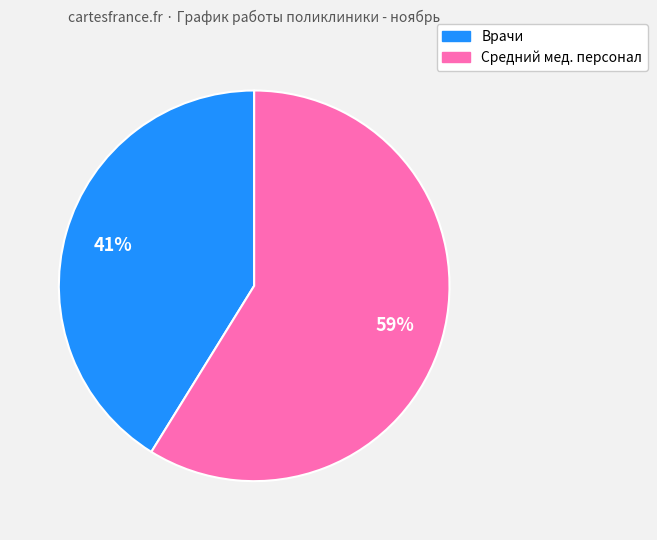

Is there a majority slice in this chart?

Yes